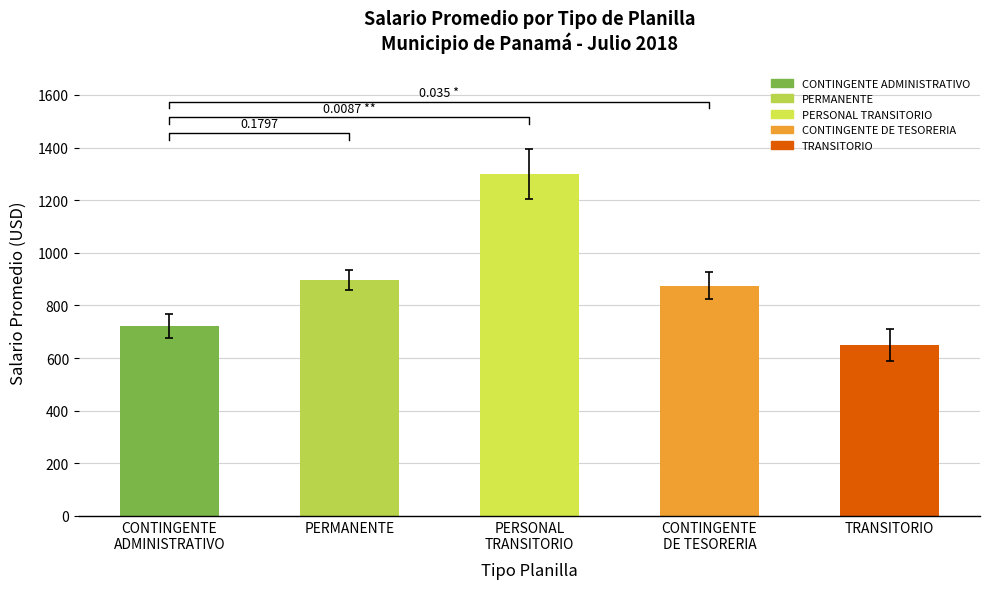

The value at PERMANENTE is 897. True or false?

True